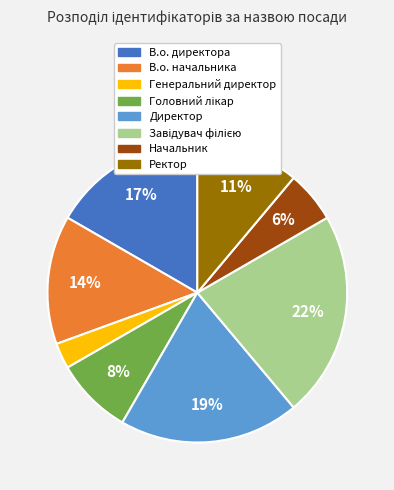

Is there a majority slice in this chart?

No